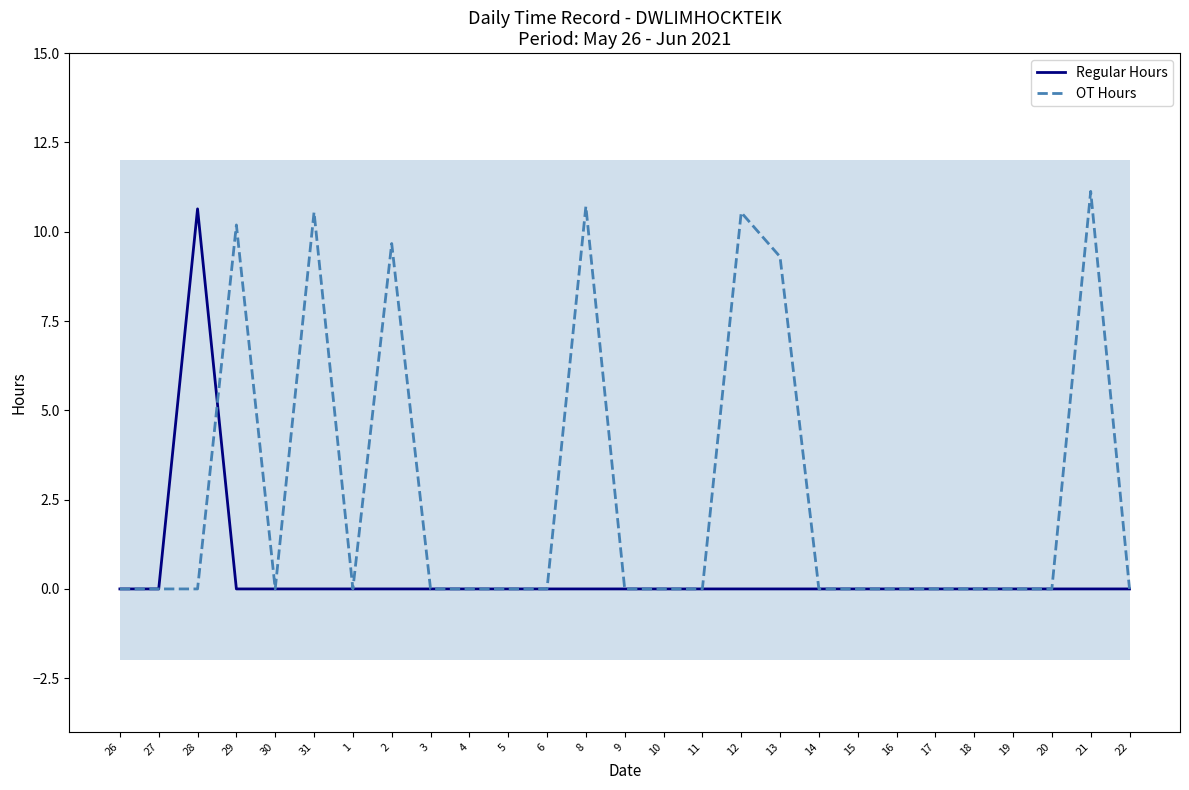

Which has a higher value, 31 or 3?

31